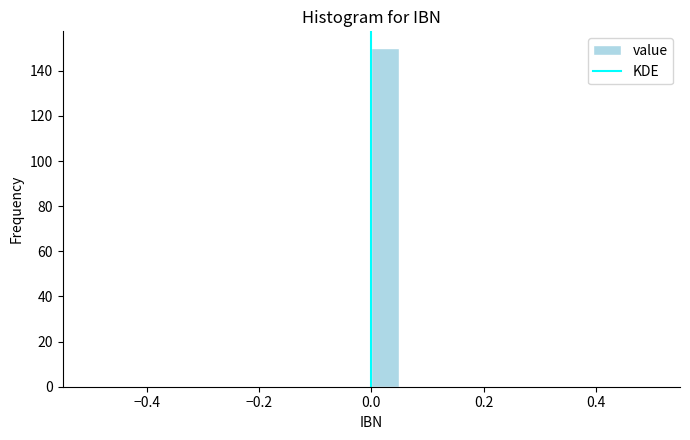

Read against the x-axis, roughly where is the centre of the tallest bar?

0.02